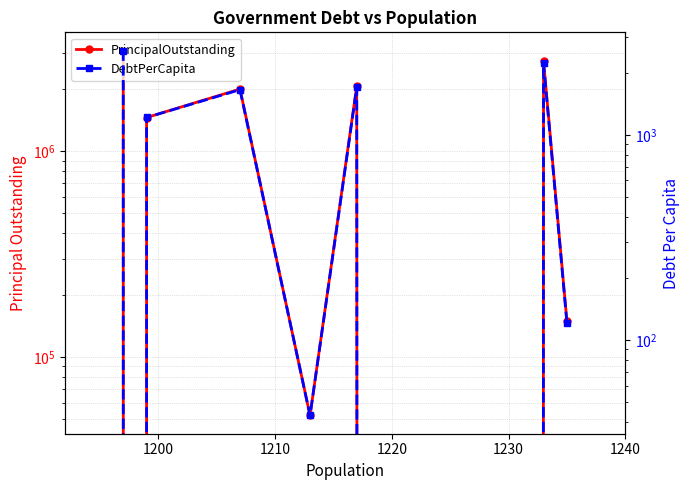

How many distinct data groups are displayed?

2